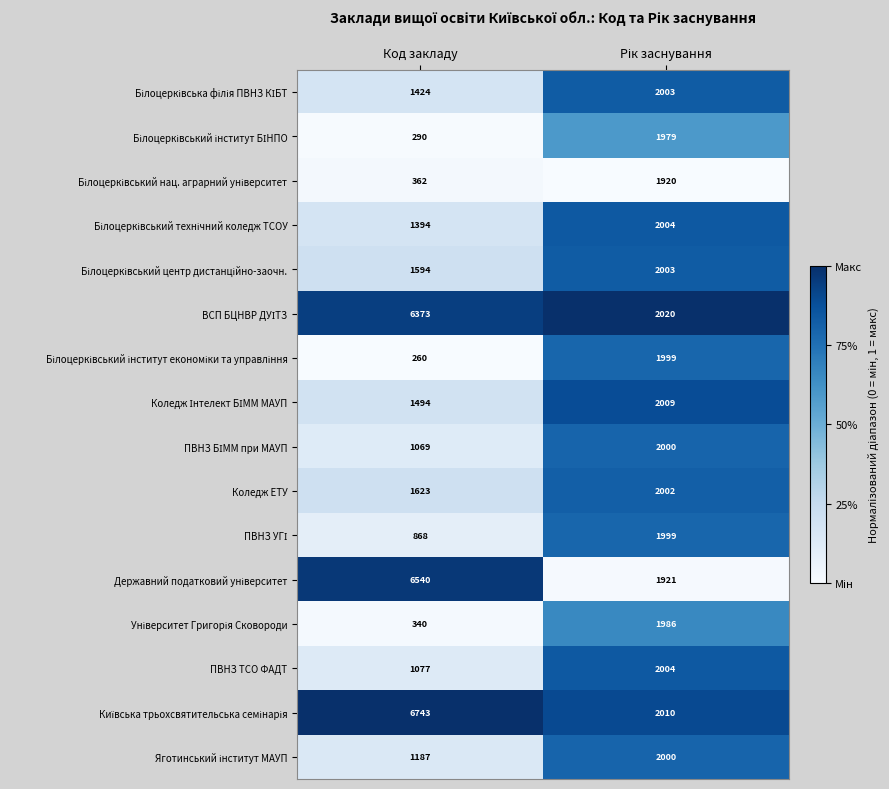

What is the minimum value shown in the chart?

260